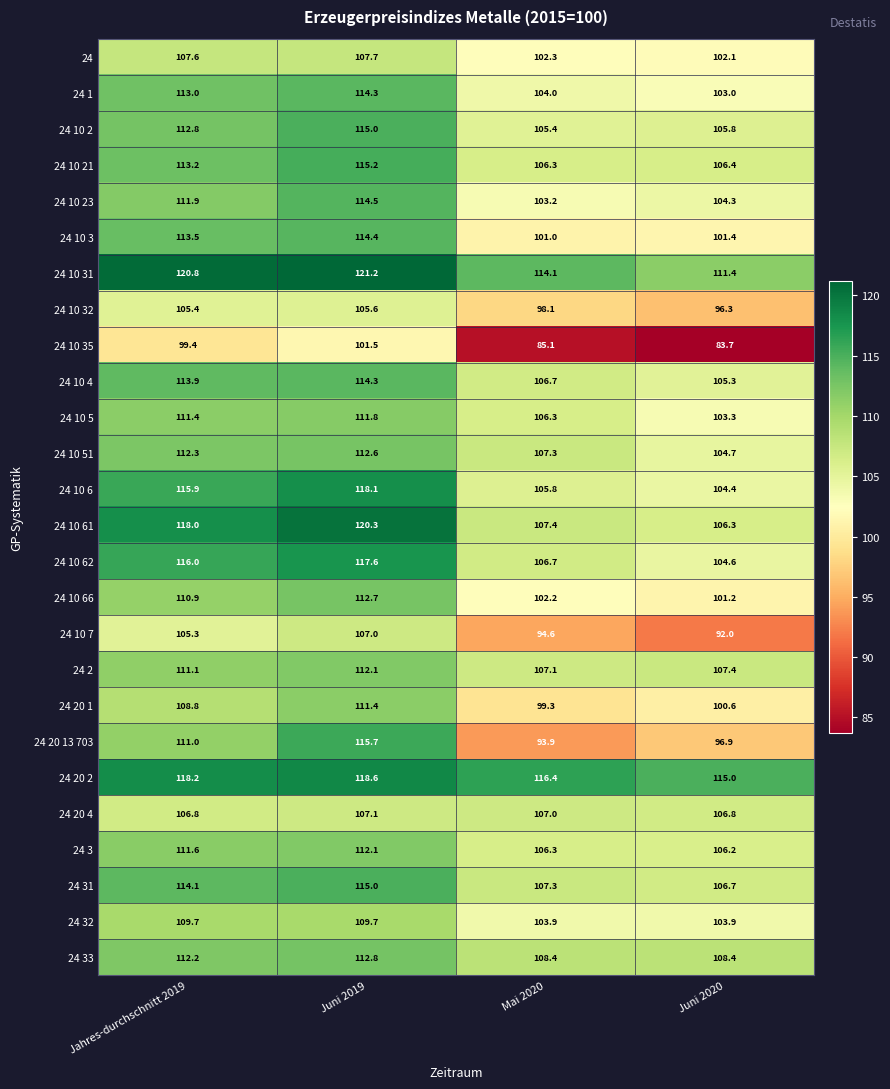

What is the smallest value displayed?

83.7